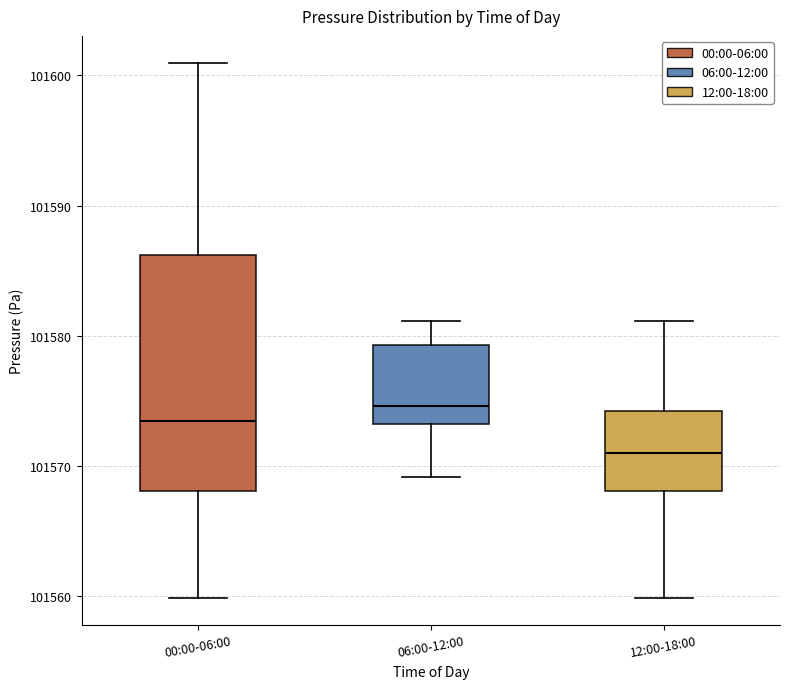

Where is the lower edge of the box for 06:00-12:00 on the y-axis? The values are not printed on the chart, so give them approximately, as read against the axis.

101573